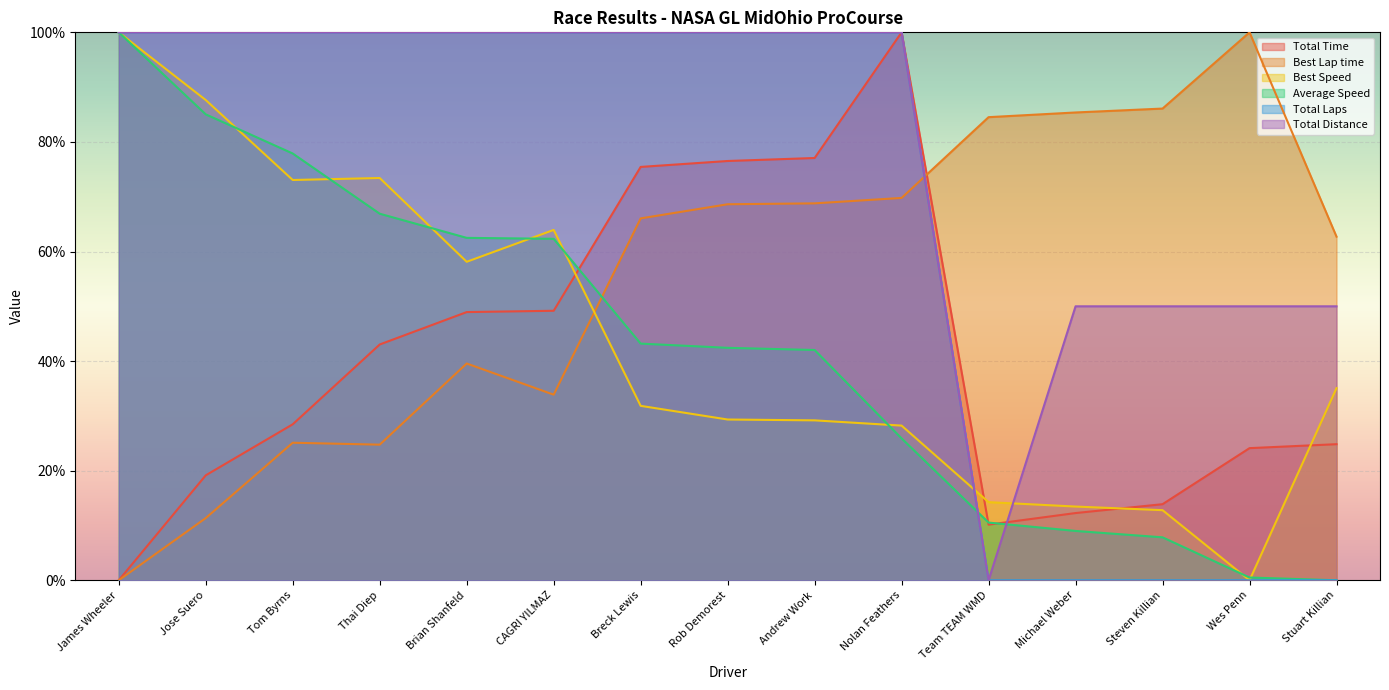

What are all the series names shown in the legend?

Total Time, Best Lap time, Best Speed, Average Speed, Total Laps, Total Distance